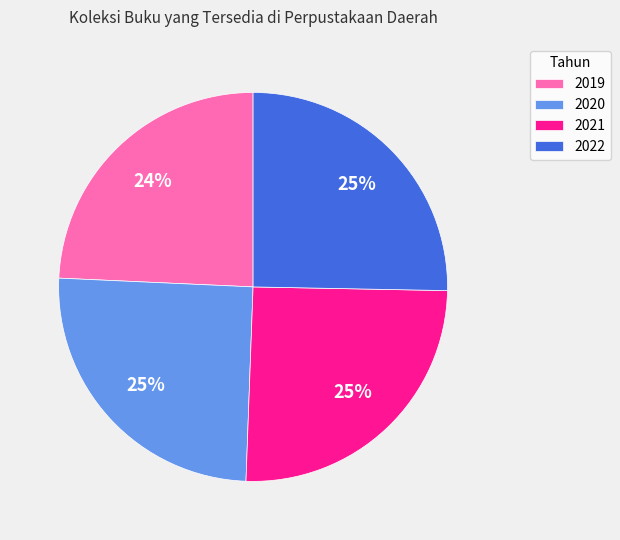

Is the sum of 2022 and 2019 greater than half?

No